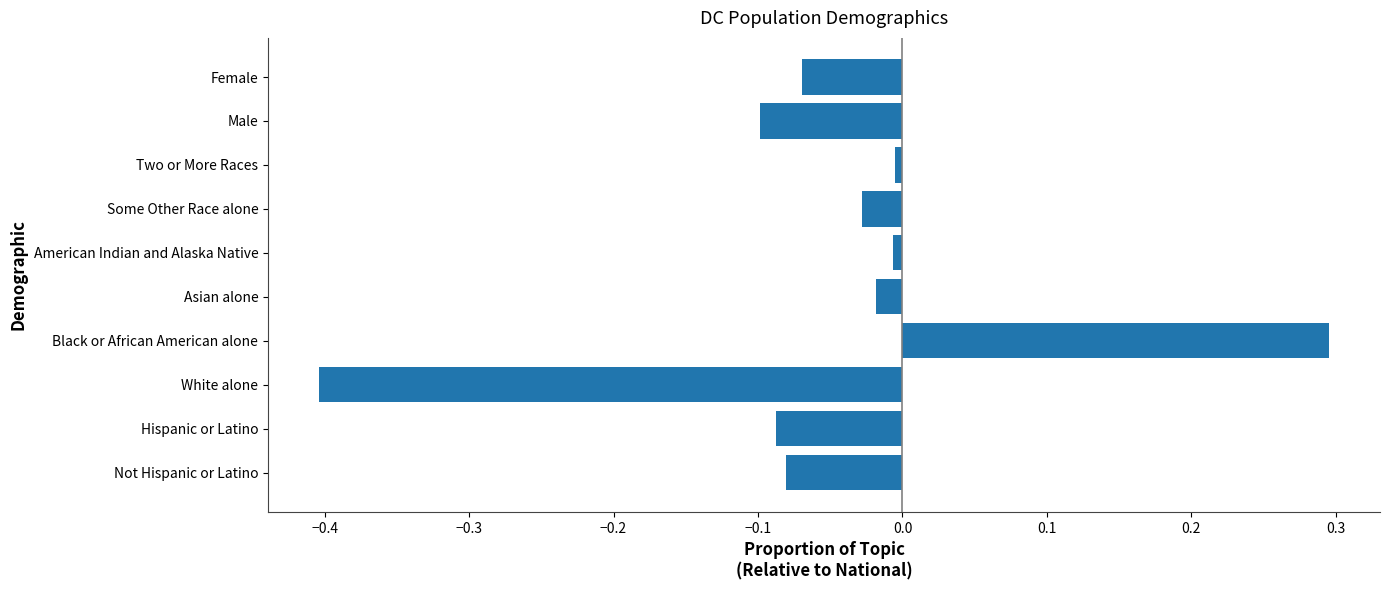

What is the greatest value displayed?

0.3